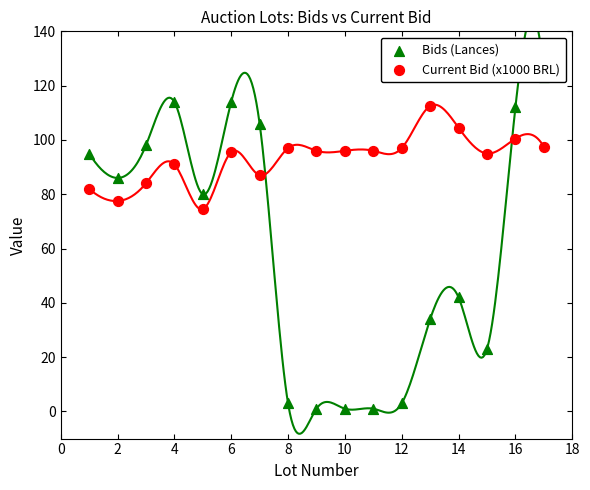

At how many categories does at least one series exceed 44?

17